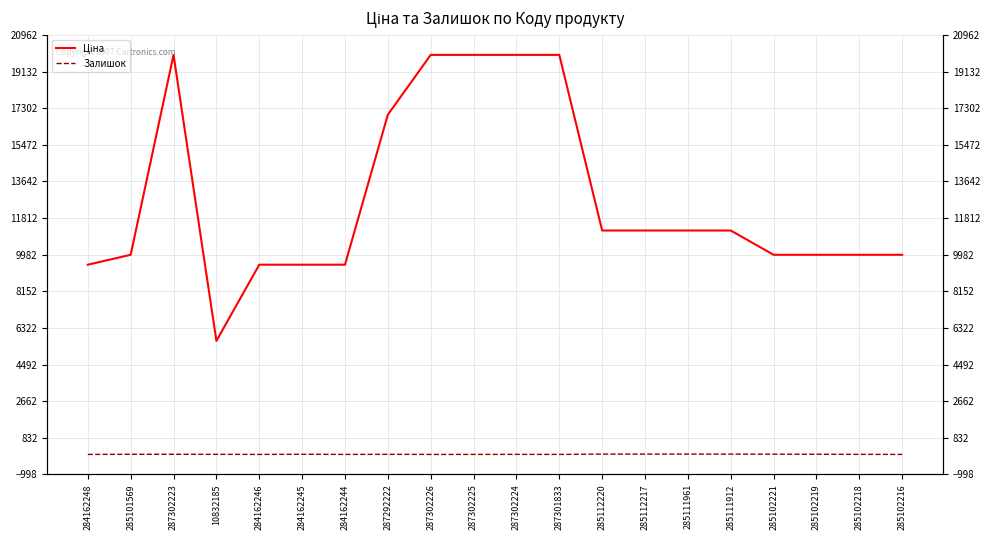

The Залишок series shows 7.1 at 287292222. True or false?

False